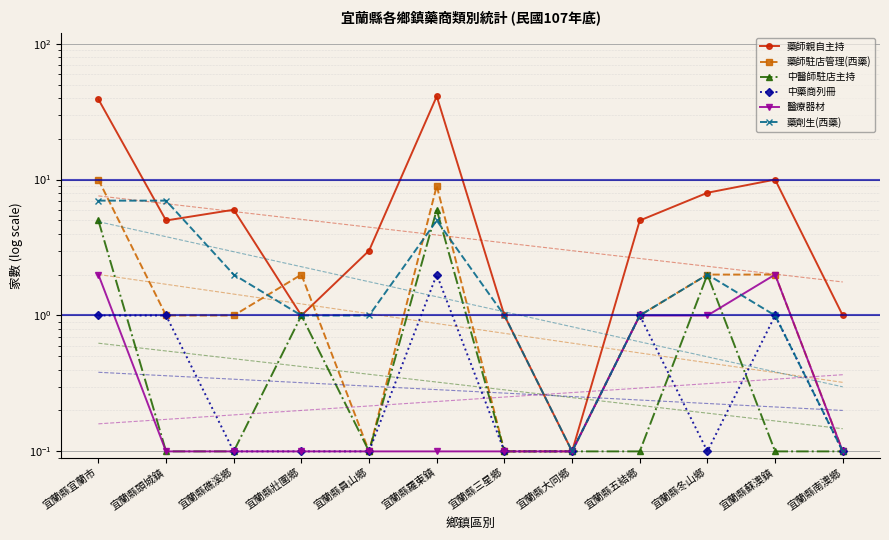

What position from the right is 宜蘭縣大同鄉?

5